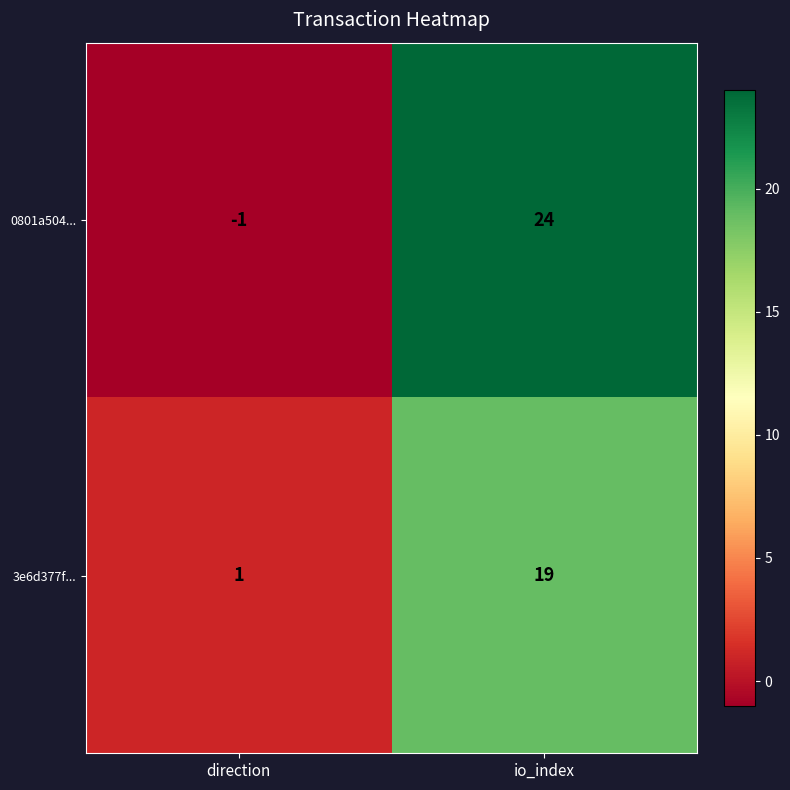

Rank the series by their maximum value, from highest to lowest.

0801a504..., 3e6d377f...